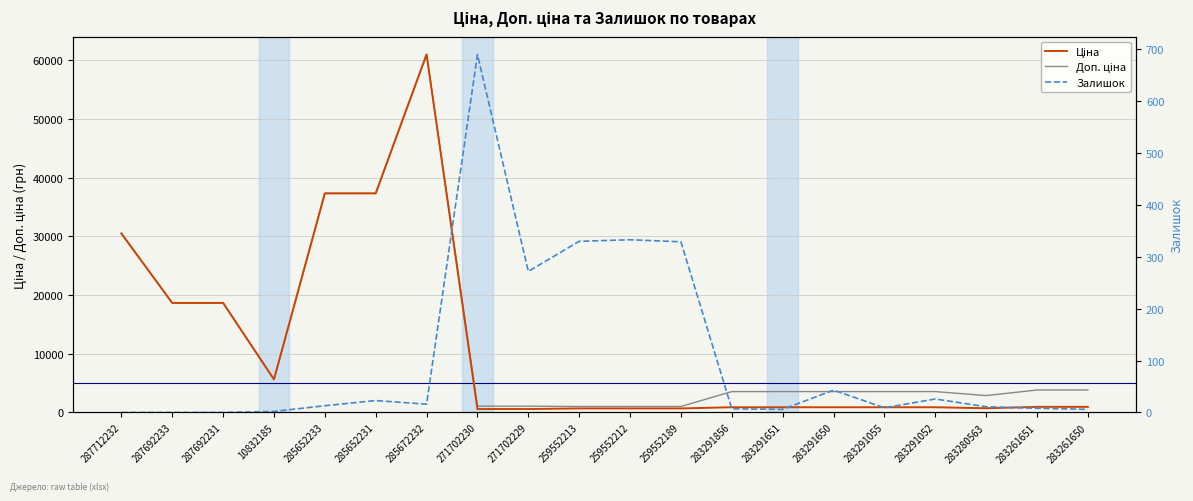

Which series changed the most between 259552213 and 283291651?

Доп. ціна